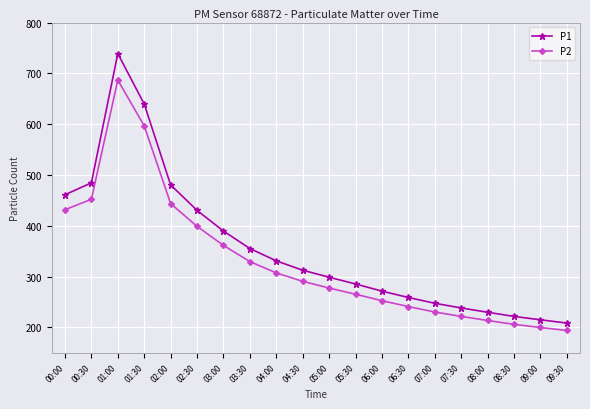

True or false: P1 and P2 cross at least once.

False